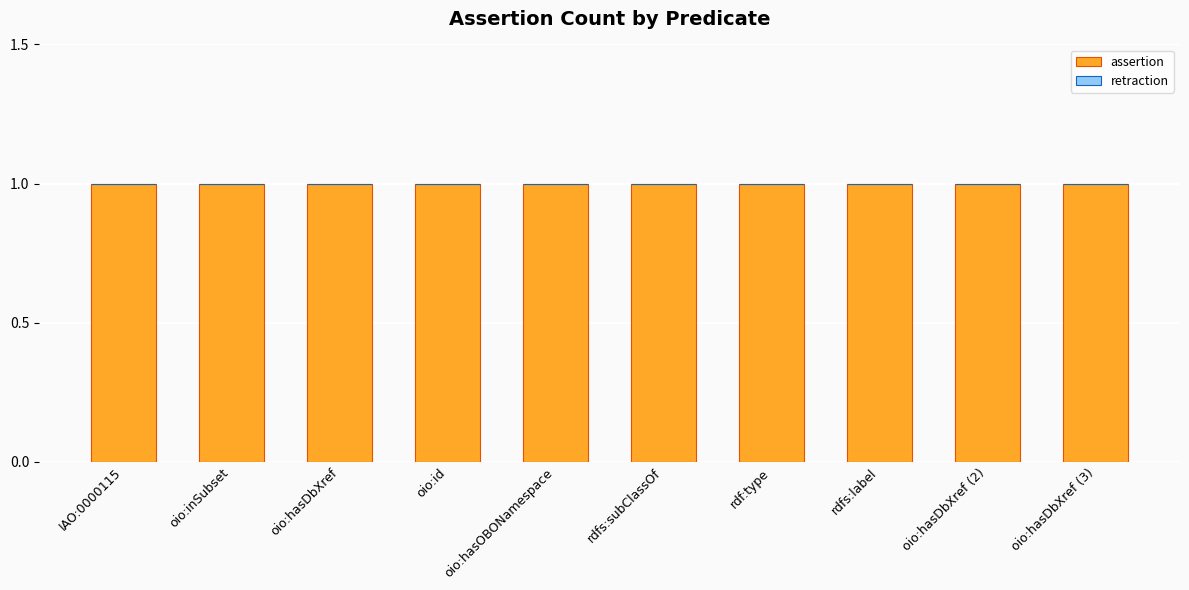

The retraction series shows 0 at rdfs:subClassOf. True or false?

True